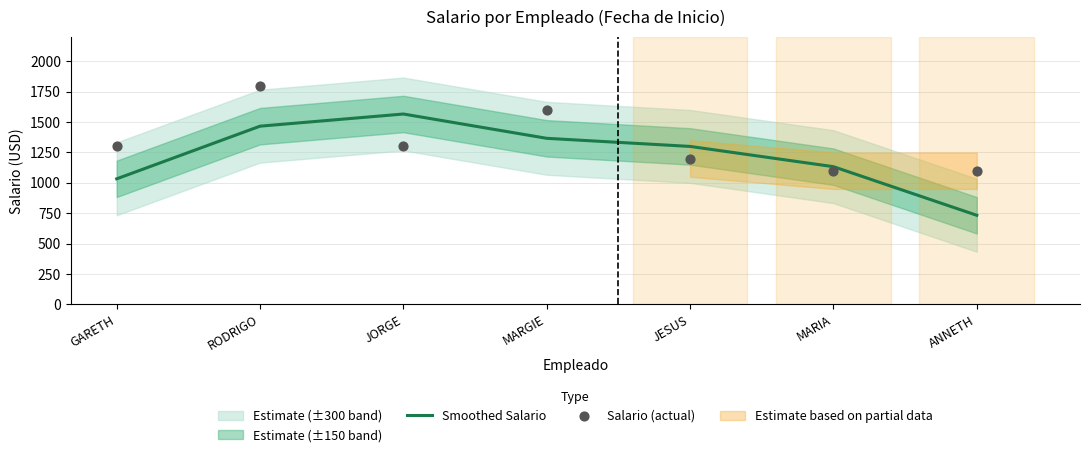

Is the value of Smoothed Salario at JORGE greater than the value of Salario (actual) at MARIA?

Yes